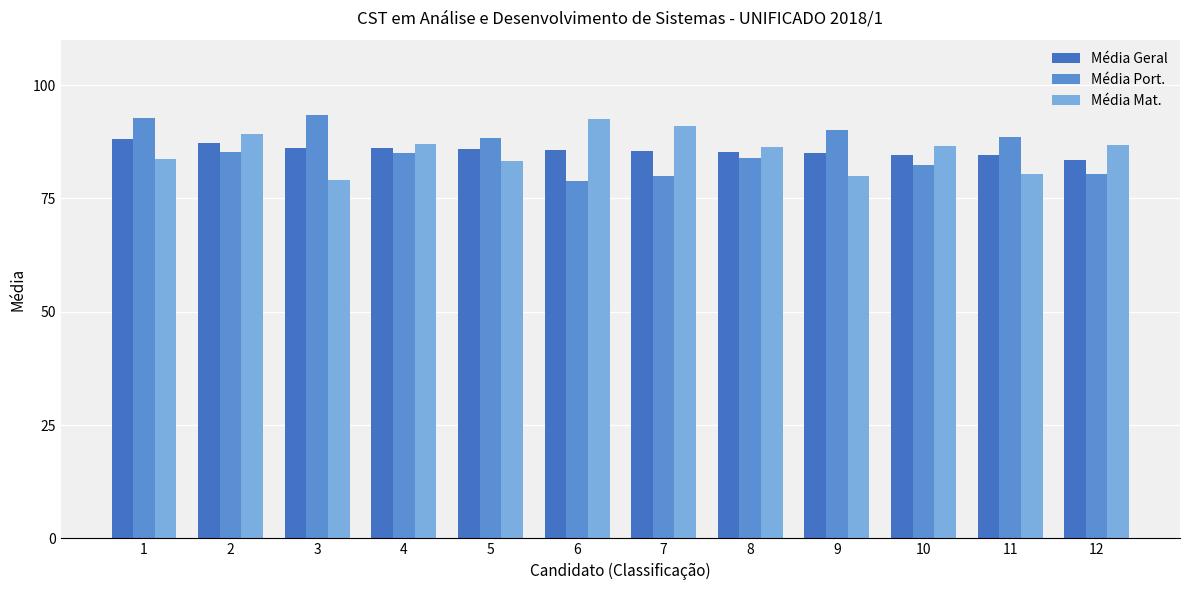

Is it true that Média Port. equals 25.8 at 4?

False